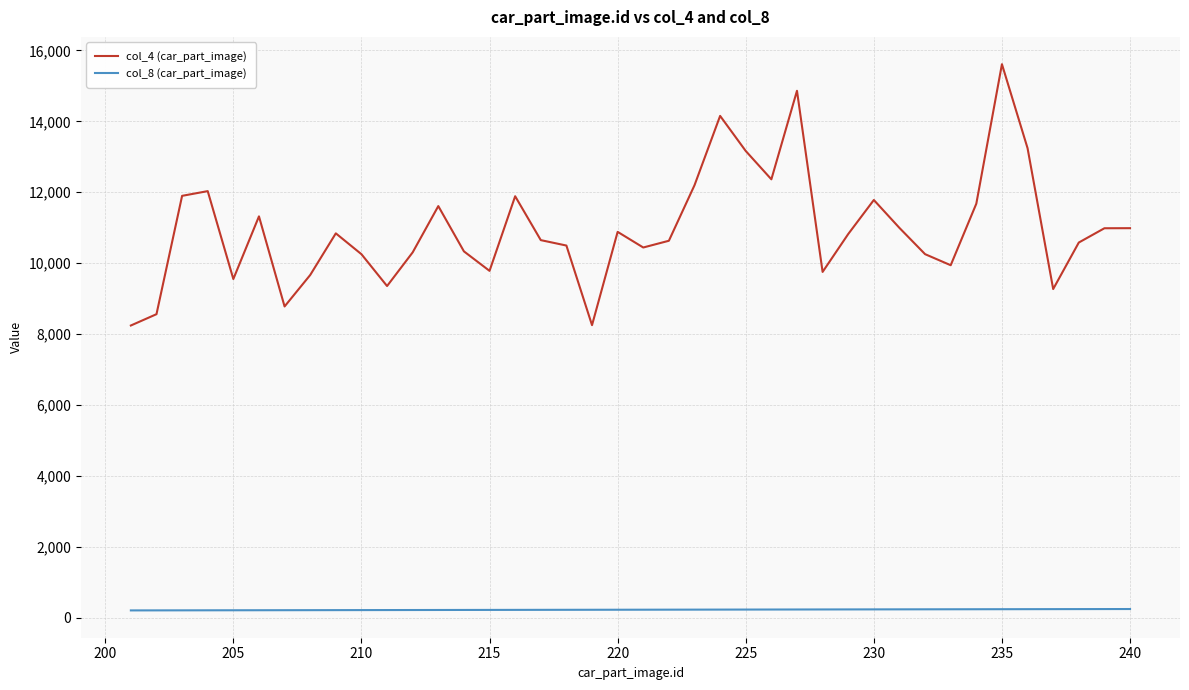

List the series in order of their peak value, highest first.

col_4 (car_part_image), col_8 (car_part_image)